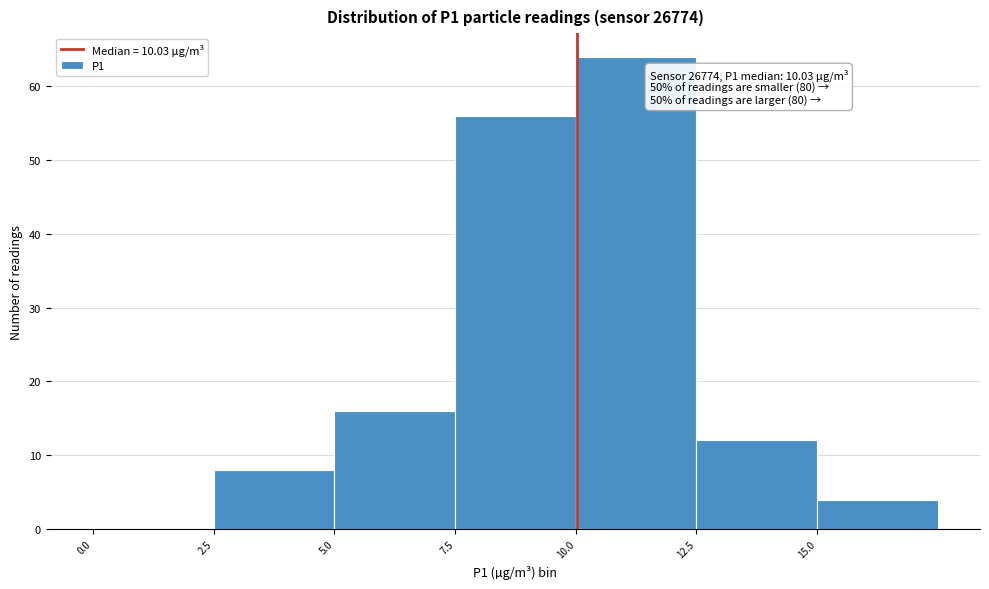

Over which range of the x-axis is the bar tallest?

10.0 to 12.5